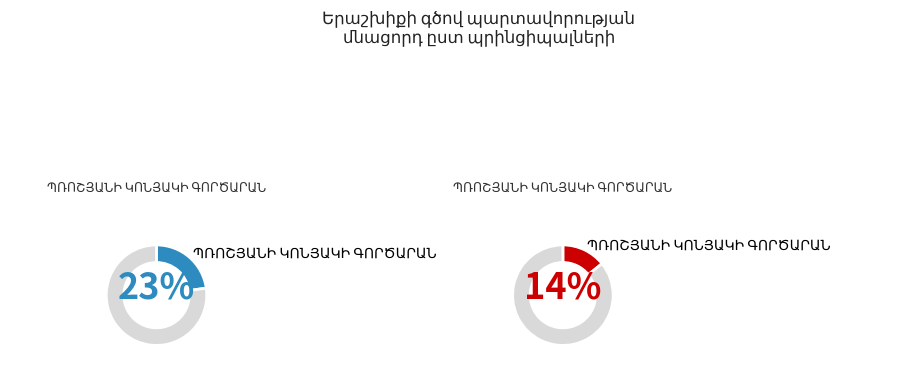

Is it true that ՇԱՏՈ-ԱՌՆՈ is 8% of the pie?

False